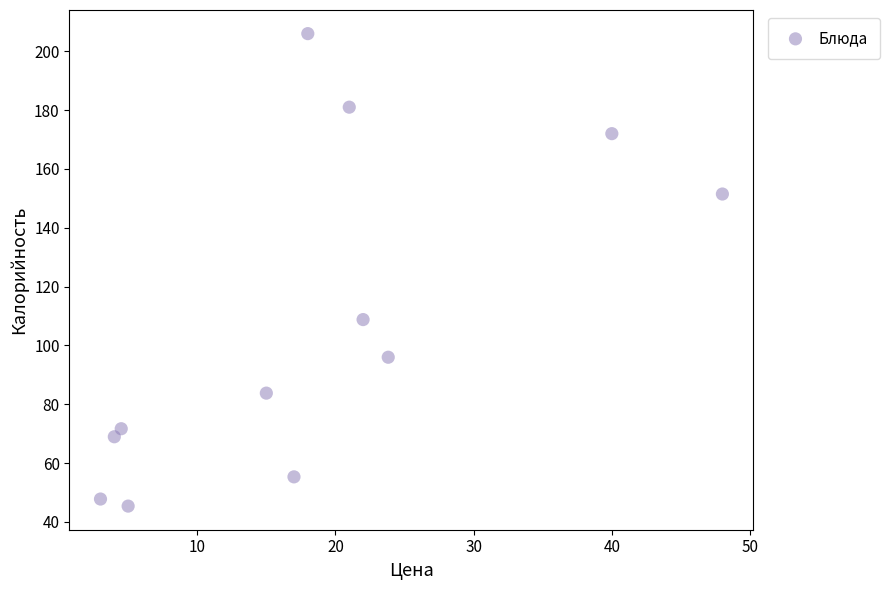

What is the average Y value?

107.4